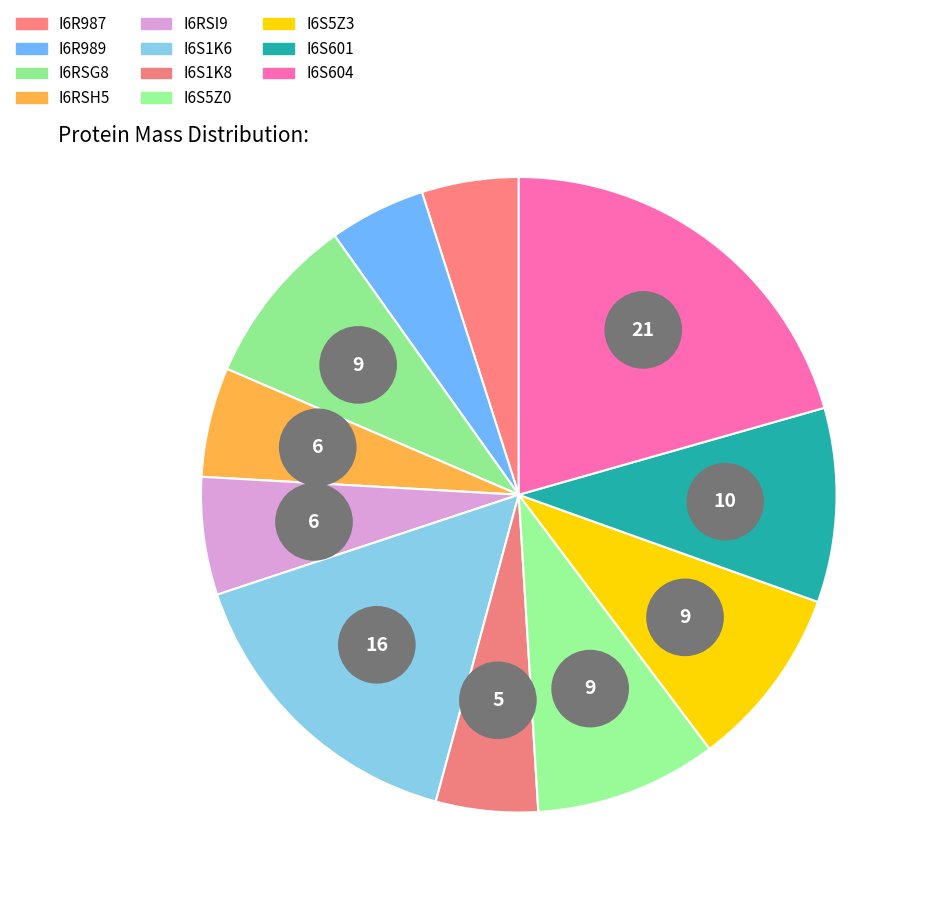

Is it true that I6S1K6 is 1% of the pie?

False